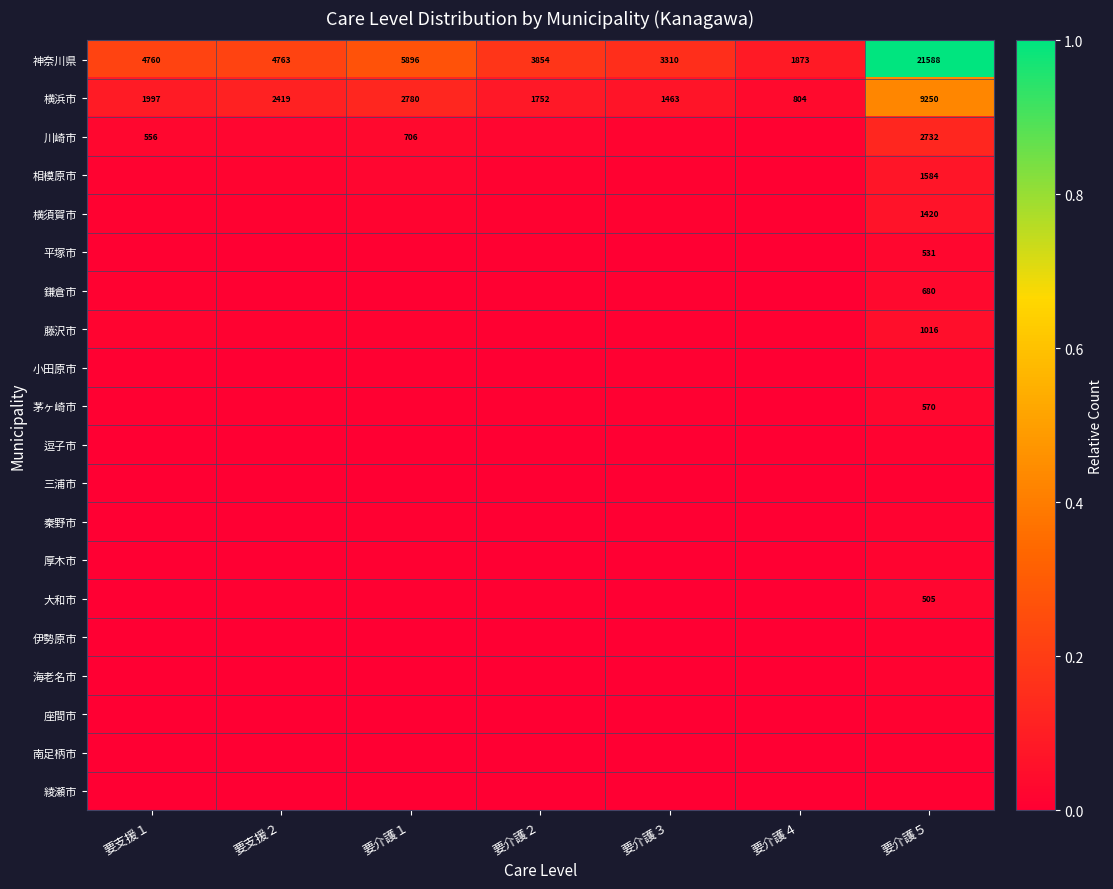

The value of 伊勢原市 at 要介護４ is 0.0. True or false?

True